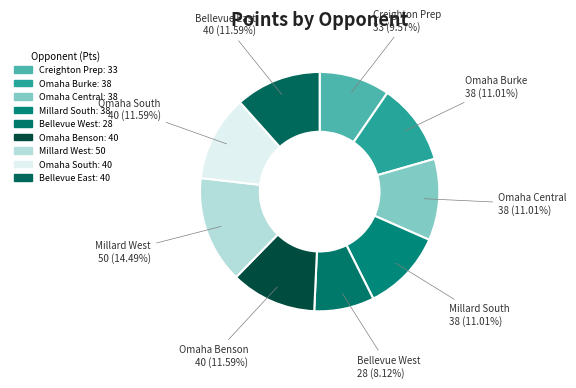

Count the number of slices in the pie.

9